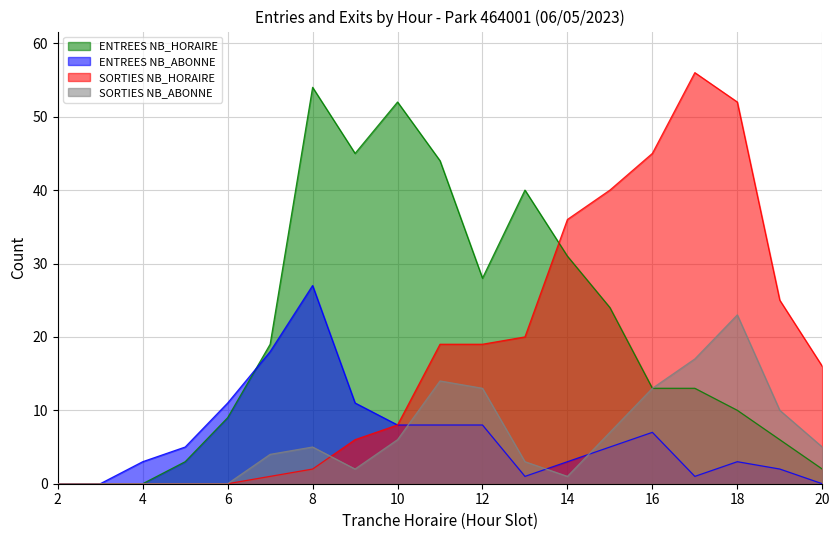

The SORTIES NB_HORAIRE series shows 13 at 11. True or false?

False